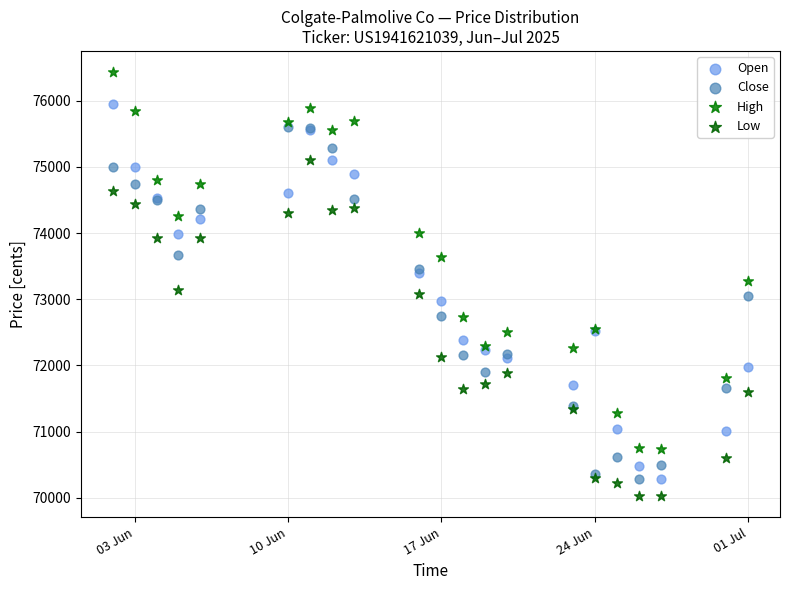

Which series has the largest Y range (max minus min)?

High